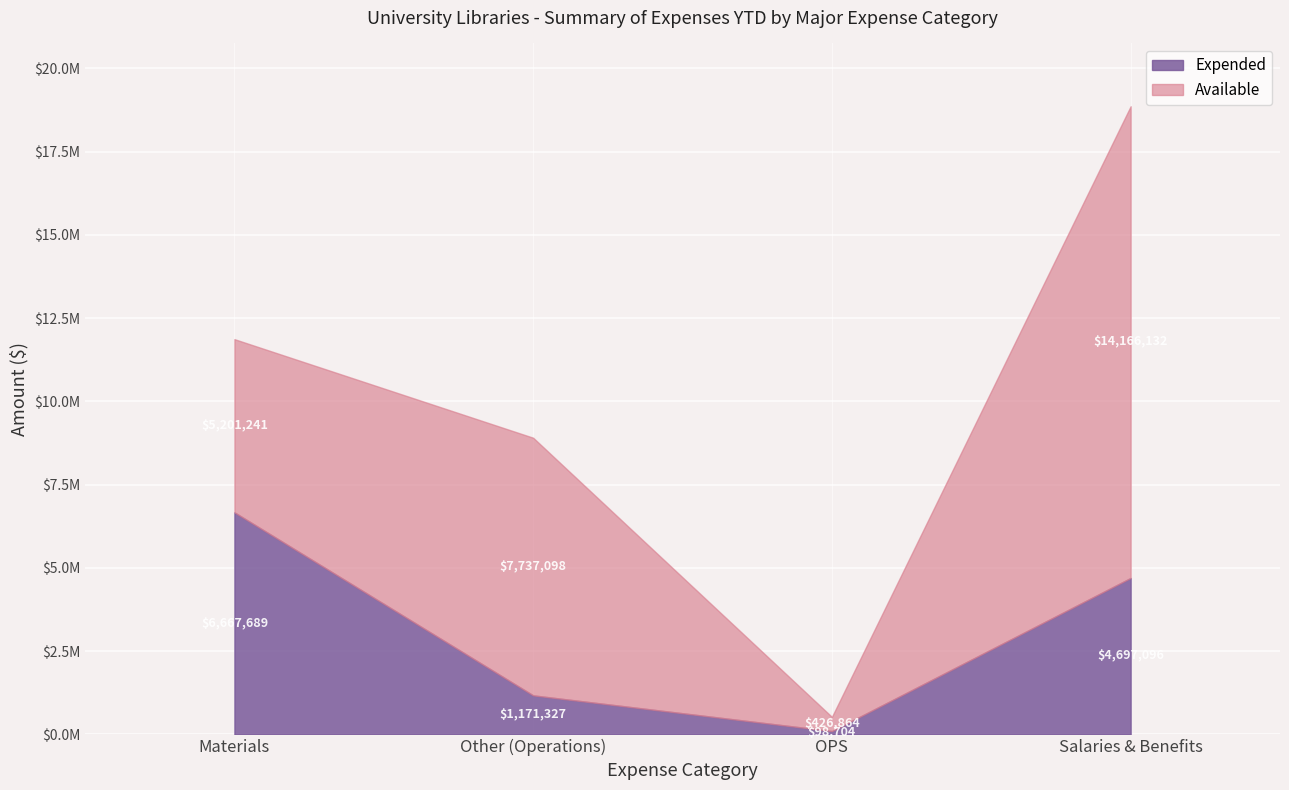

What are all the series names shown in the legend?

Expended, Available